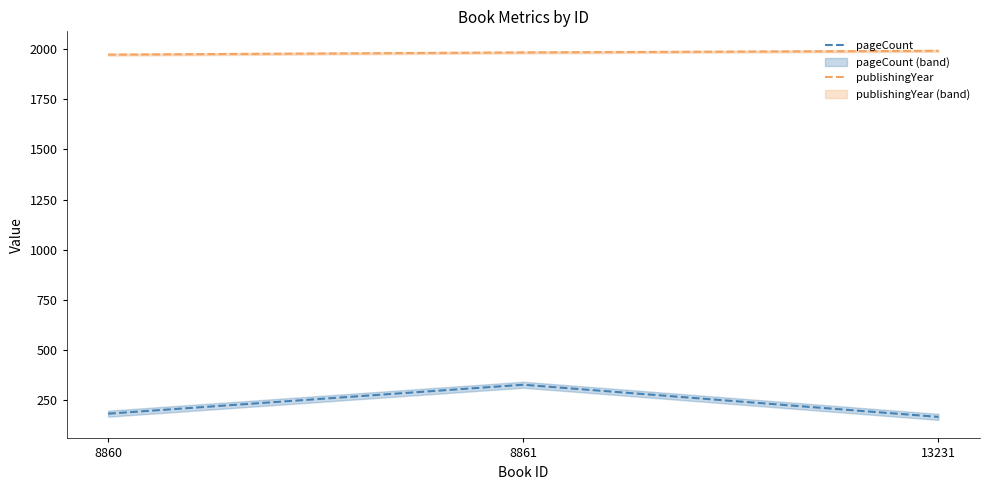

Reading left to right, list all the values displayed in this chart.

pageCount: 184	328	168
publishingYear: 1971	1982	1990